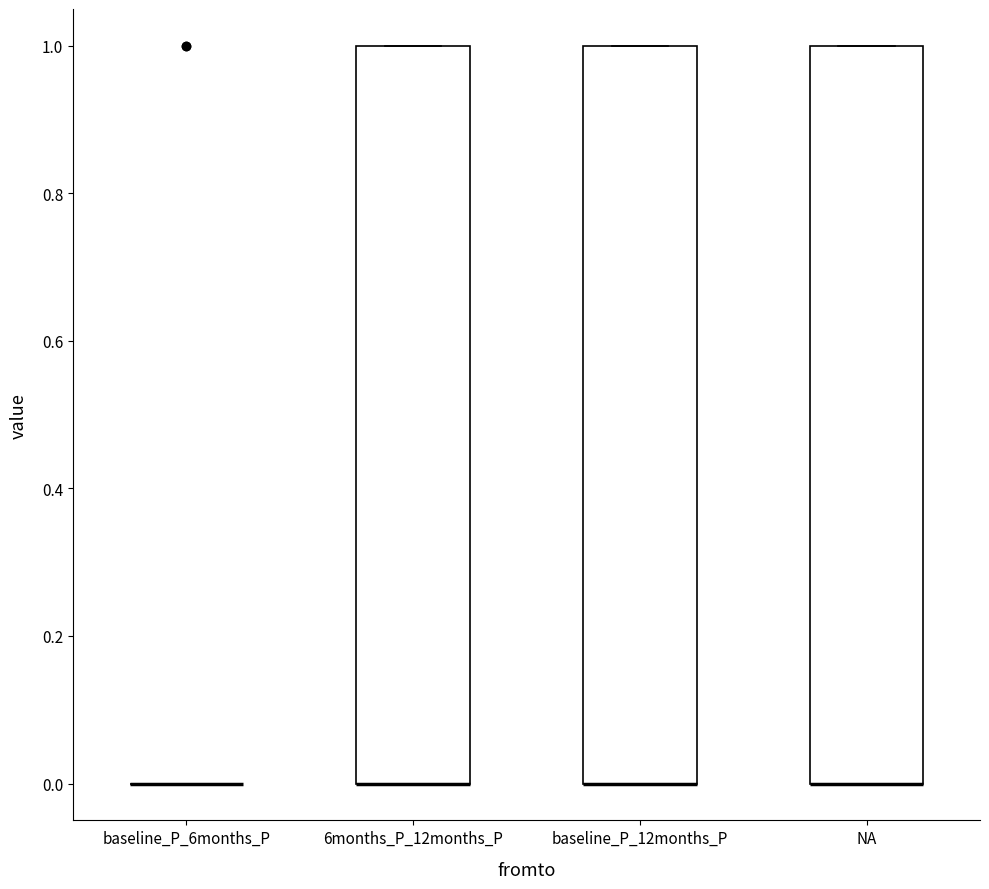

Where is the lower edge of the box for baseline_P_12months_P on the y-axis? The values are not printed on the chart, so give them approximately, as read against the axis.

0